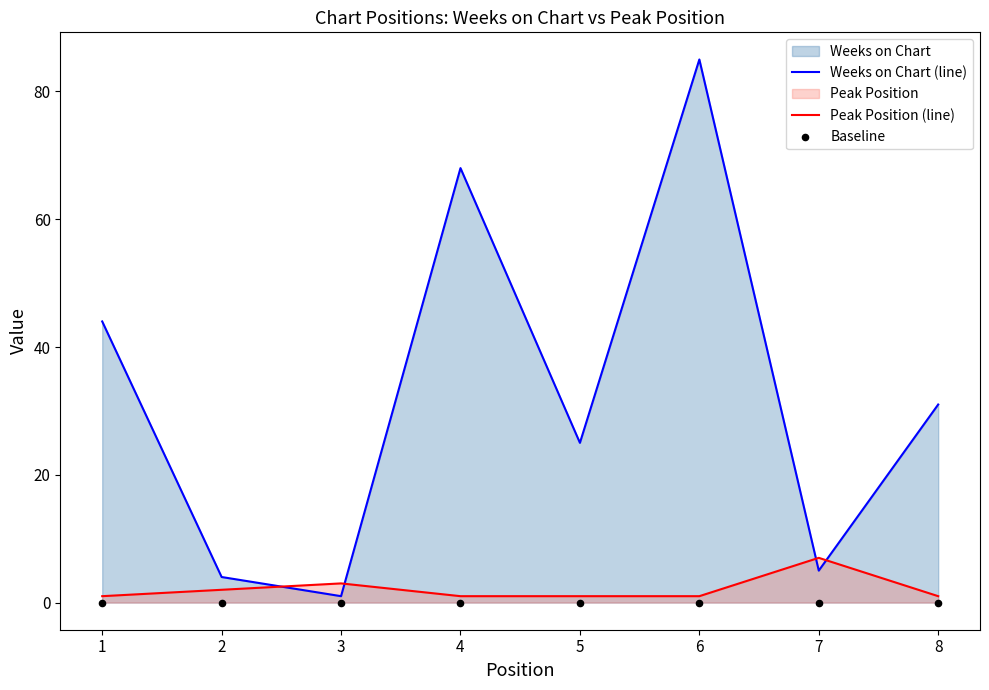

What are all the series names shown in the legend?

Weeks on Chart (line), Peak Position (line), Baseline